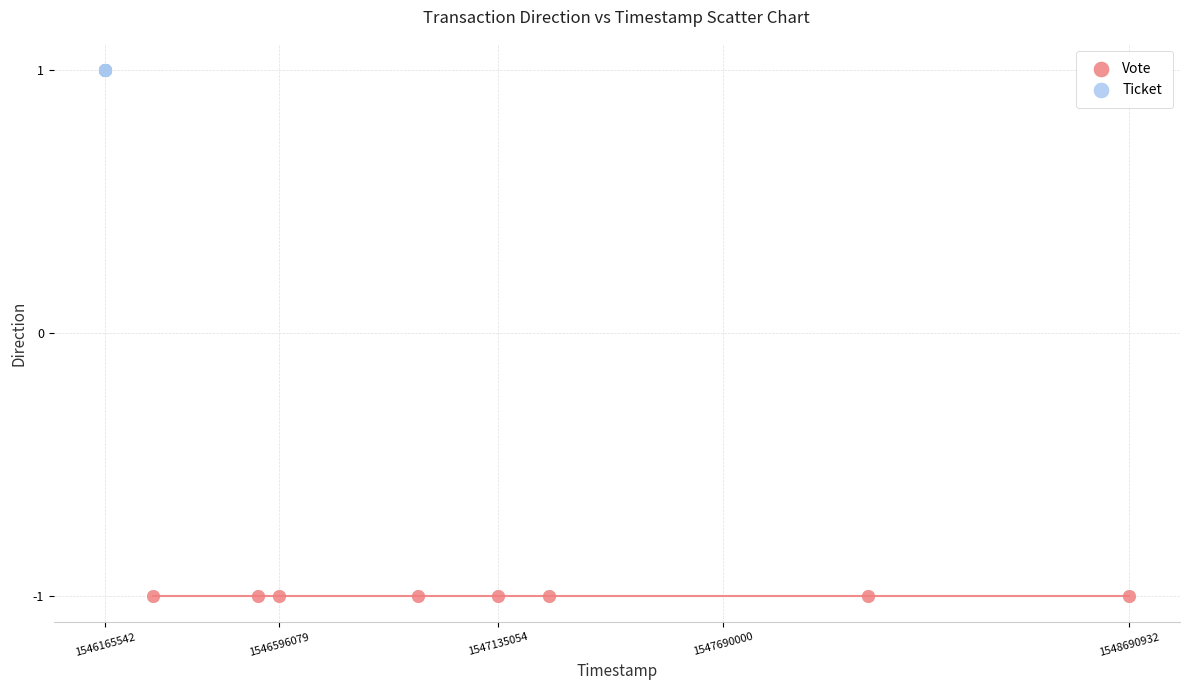

Which series contains the highest Y value?

Ticket